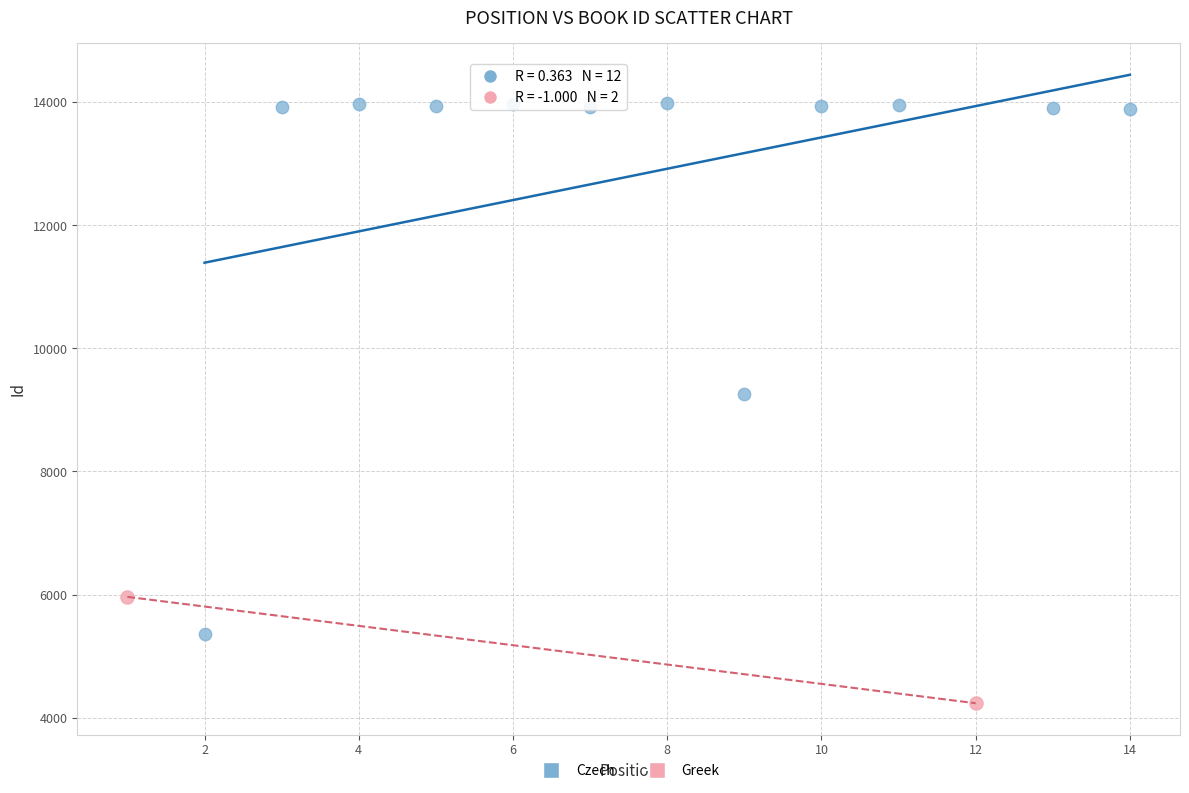

Which series has the widest spread of Y values?

Czech